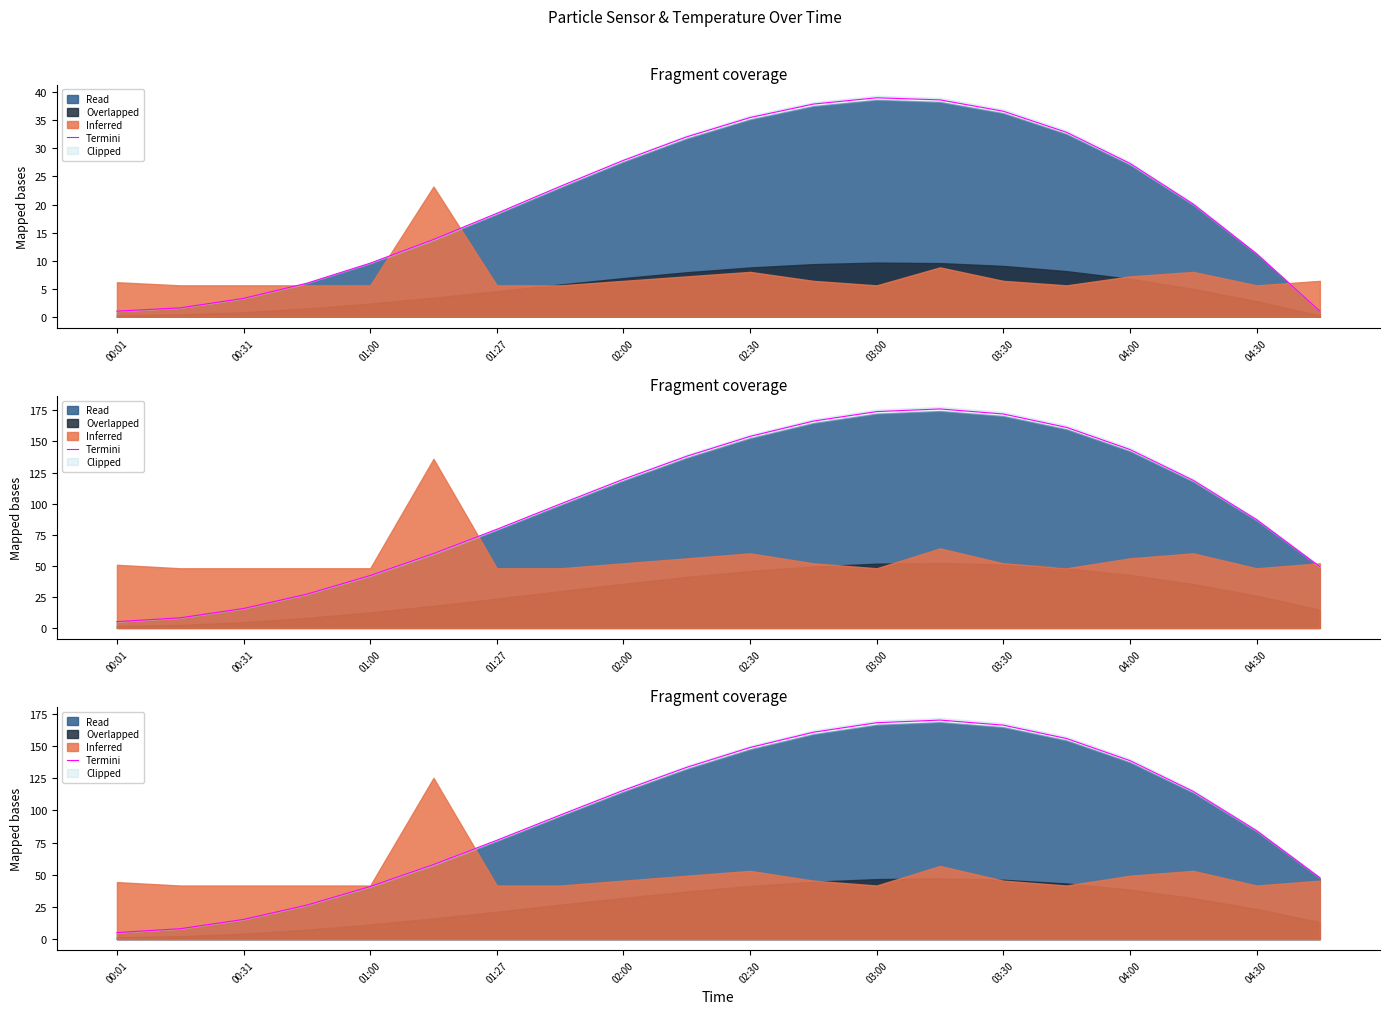

How many lines are shown in the chart?

1